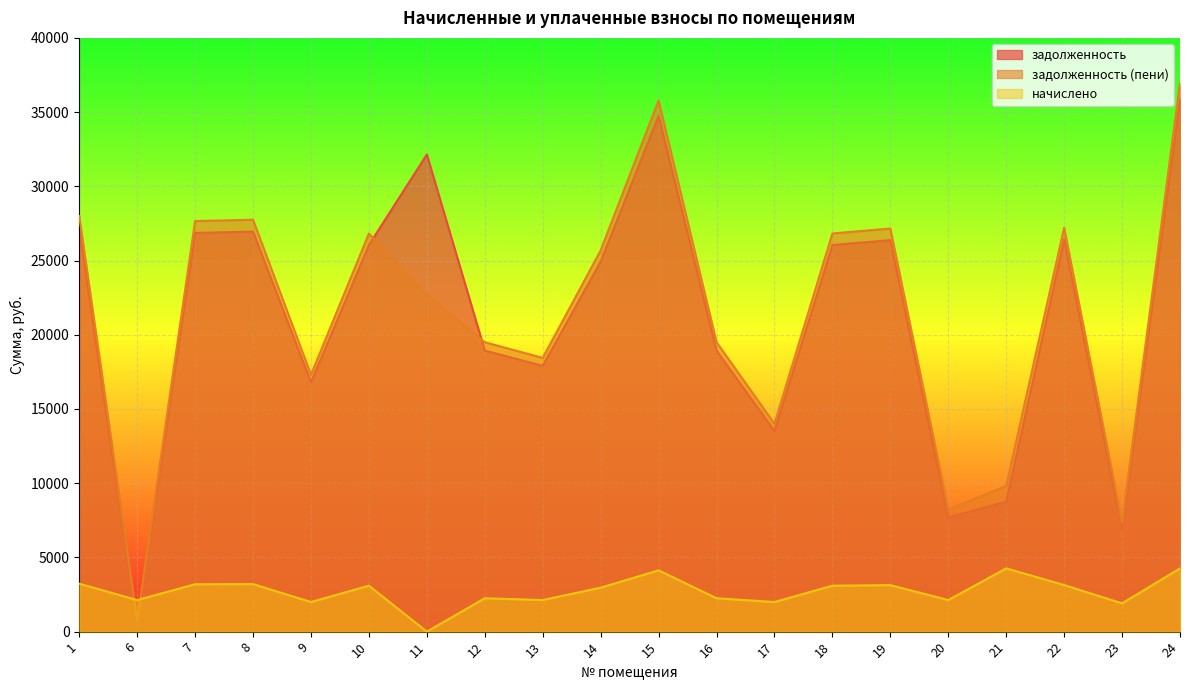

True or false: задолженность (пени) and задолженность intersect in this chart.

True